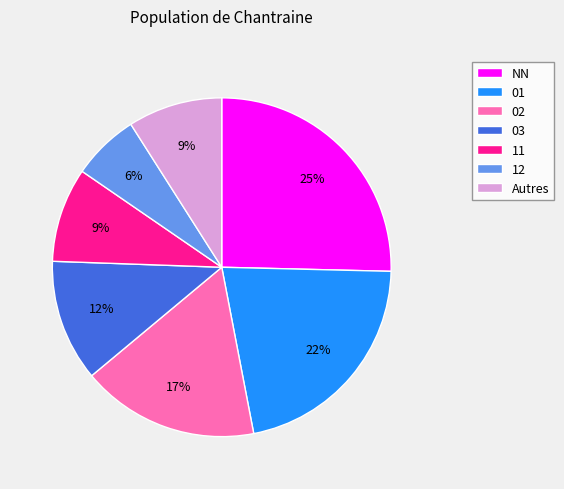

To the nearest percent, what is the difference between the largest and smallest slice percentages?

19%